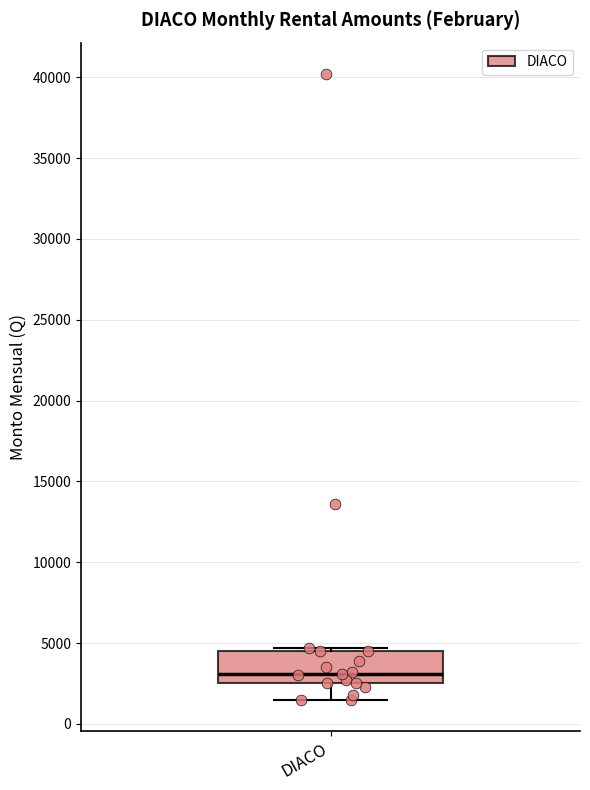

Transcribe this box plot: give where the median line is, the range the box spans, and where the two whiskers end, as read against the y-axis. The values are not printed on the chart, so give them approximately, as read against the axis.

median 3000, box 2500 to 4500, whiskers 1500 to 4500 (just above the box's upper edge)